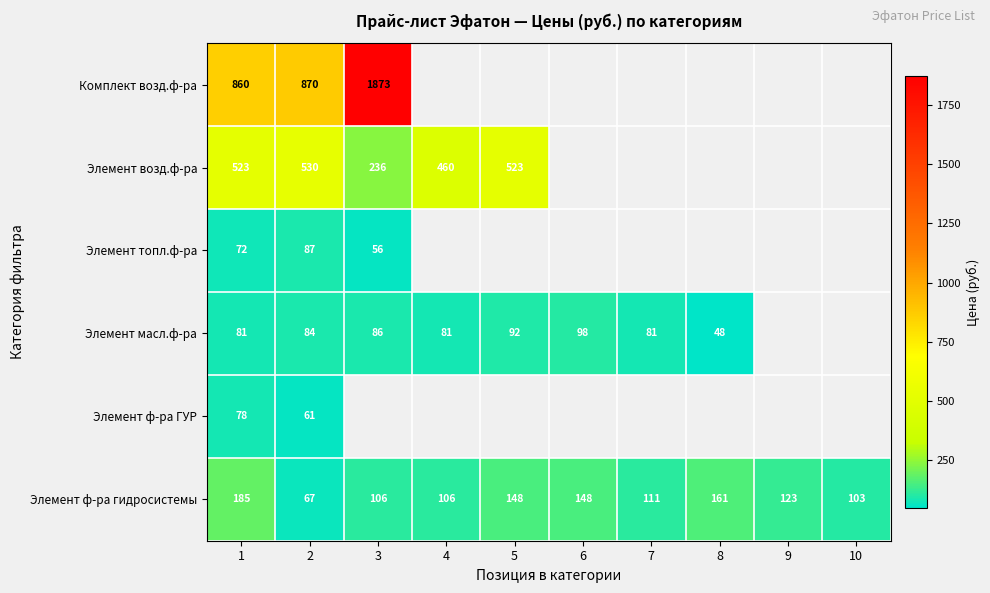

What is the difference between the Элемент ф-ра гидросистемы values at 6 and 7?

37